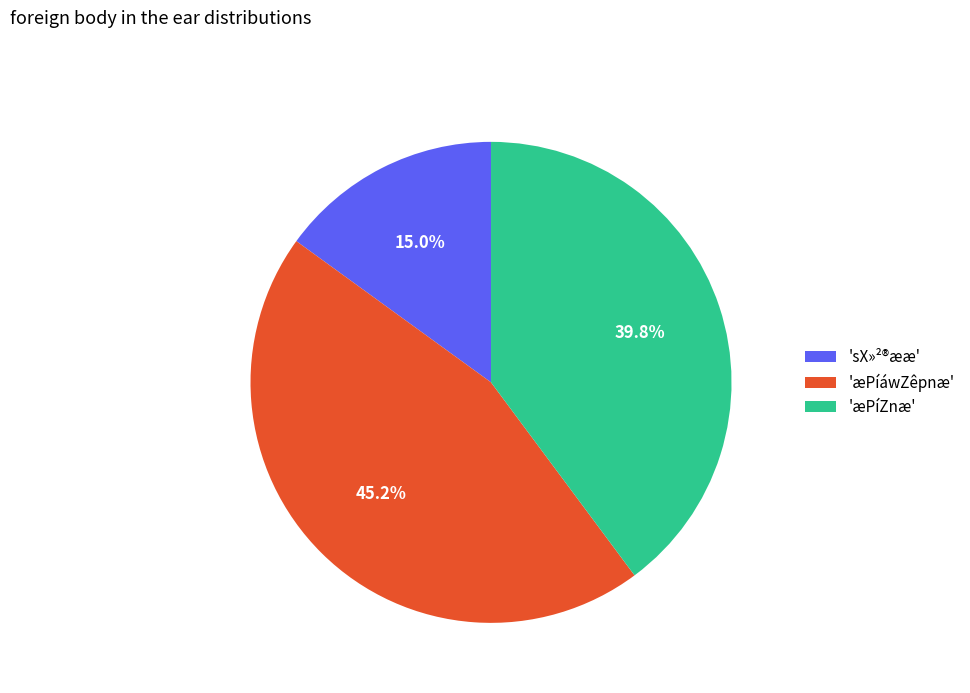

Is 'æPíZnæ' the majority of the pie?

No